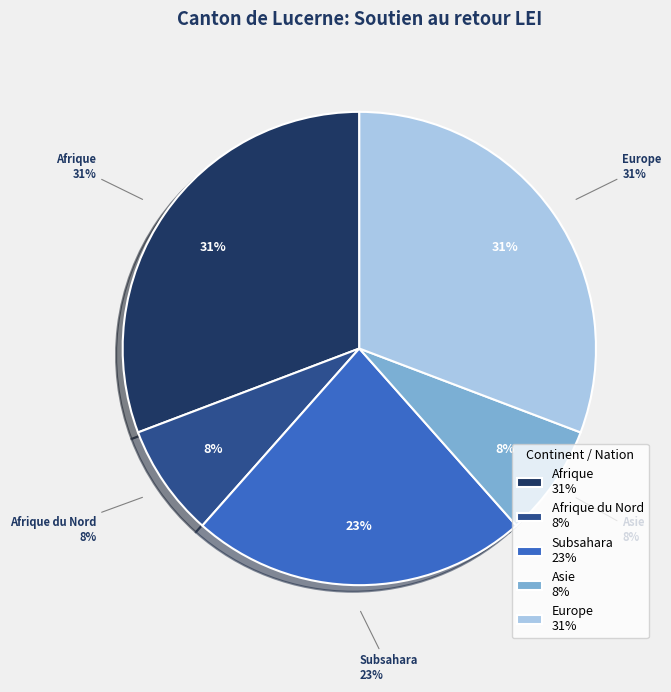

The Afrique slice represents 31% of the pie. True or false?

True